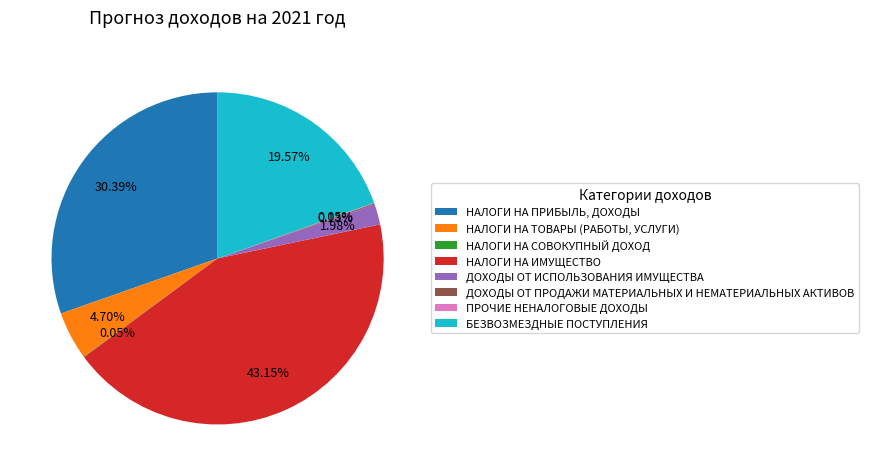

Is it true that НАЛОГИ НА ПРИБЫЛЬ, ДОХОДЫ is 30% of the pie?

True